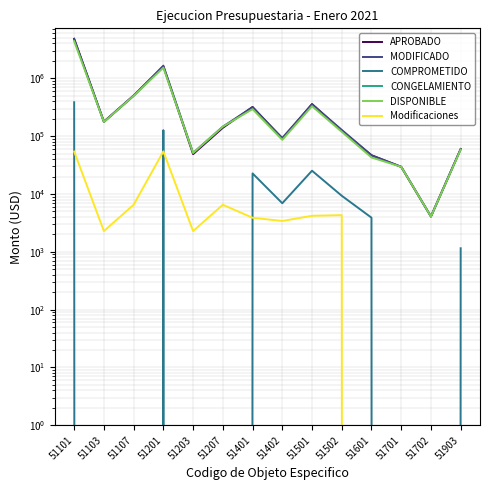

What is the difference between the highest and lowest values at 51207?

145600.0